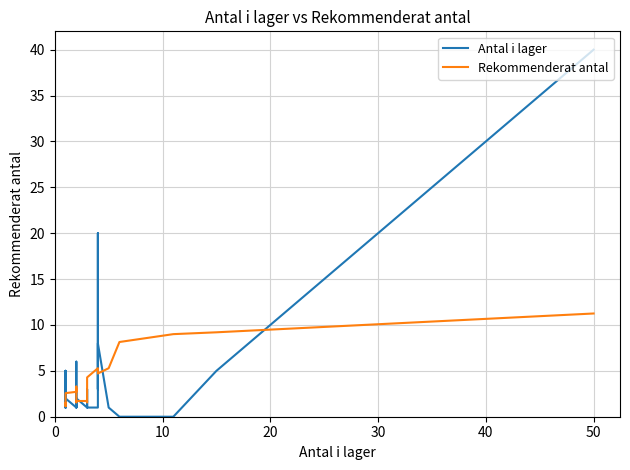

What is the sum of all Antal i lager values?

132.0